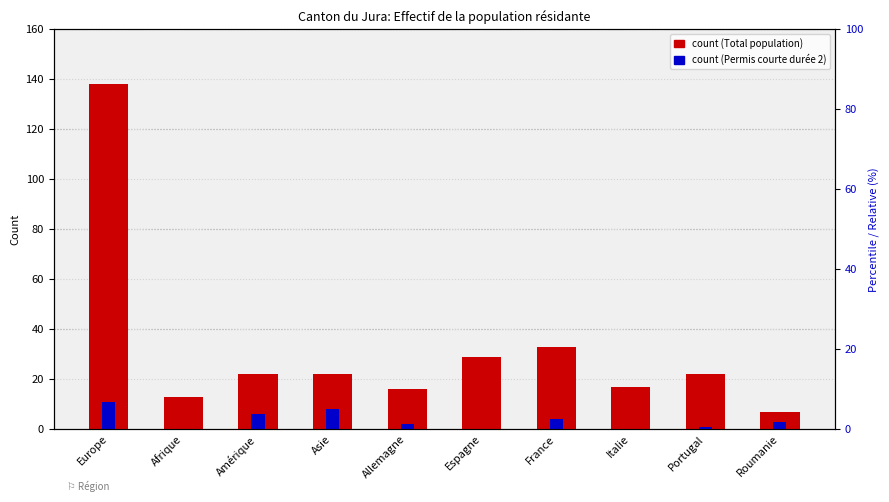

What is the difference between the maximum and minimum values in the Permis courte durée 2 (Total) series?

11